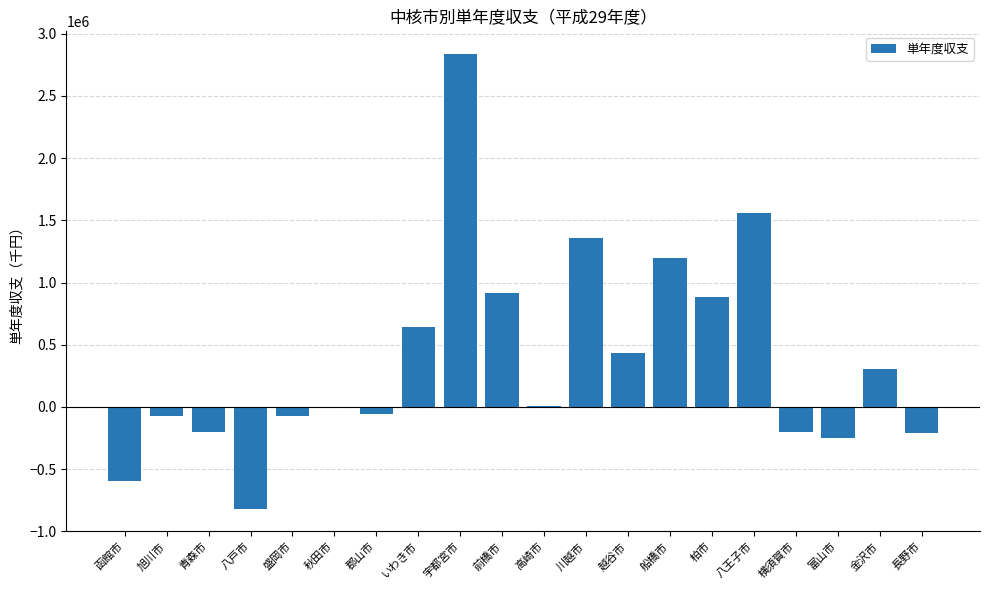

What is the average value?

382439